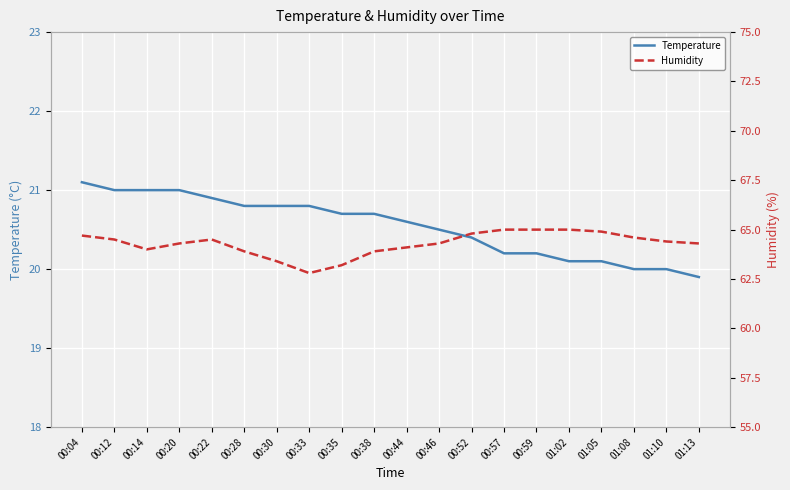

What is the value of the Temperature point at the 17th from the left?

20.1